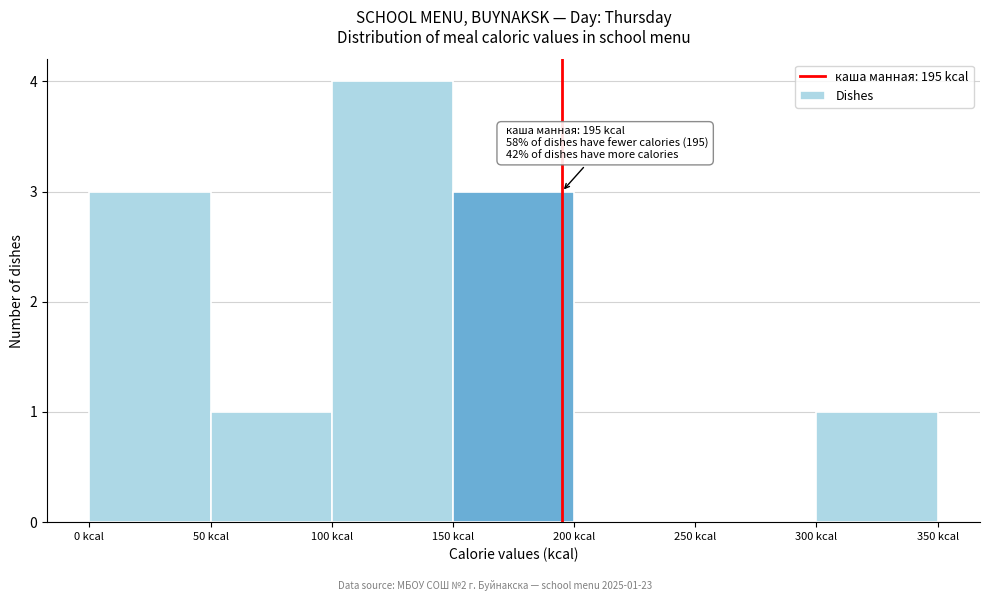

Over which range of the x-axis is the bar tallest?

100 to 150